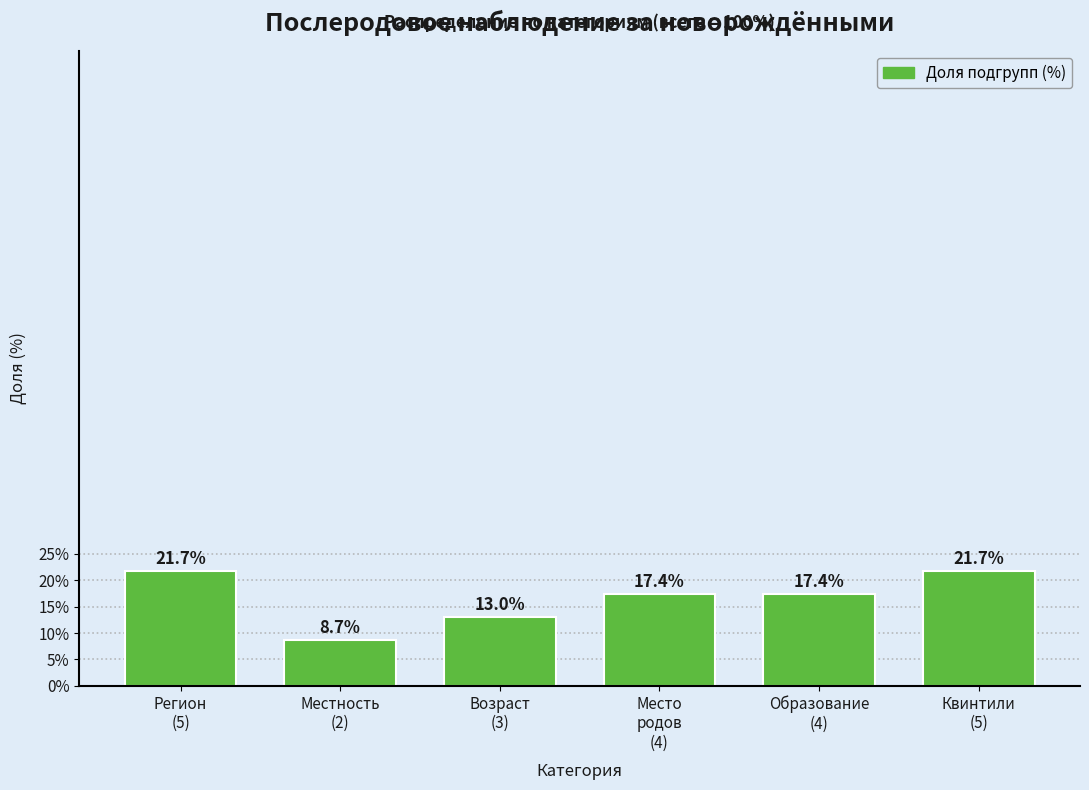

Reading right to left, what are all the values shown in this chart?

21.7	17.4	17.4	13.0	8.7	21.7